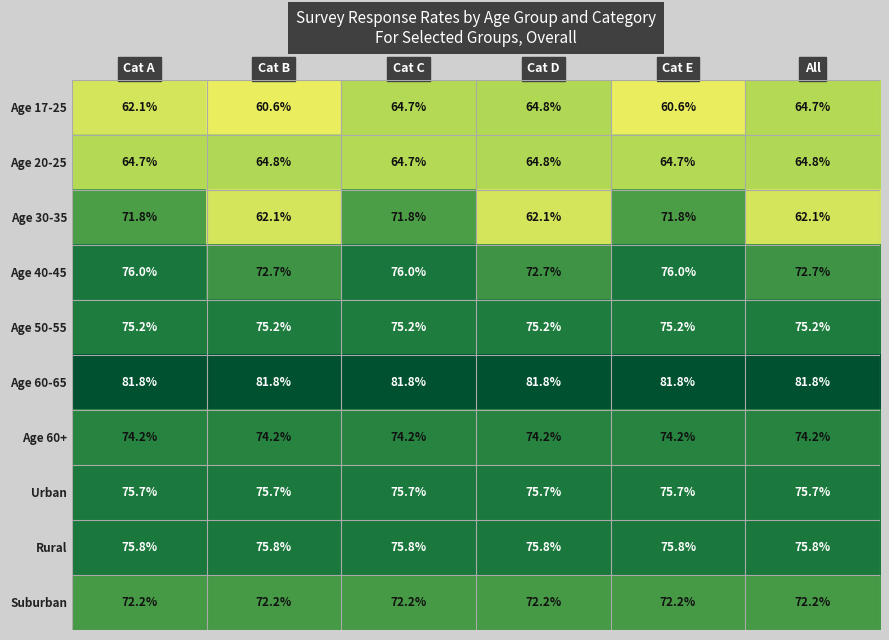

At which category is the sum across all series the highest?

Cat C